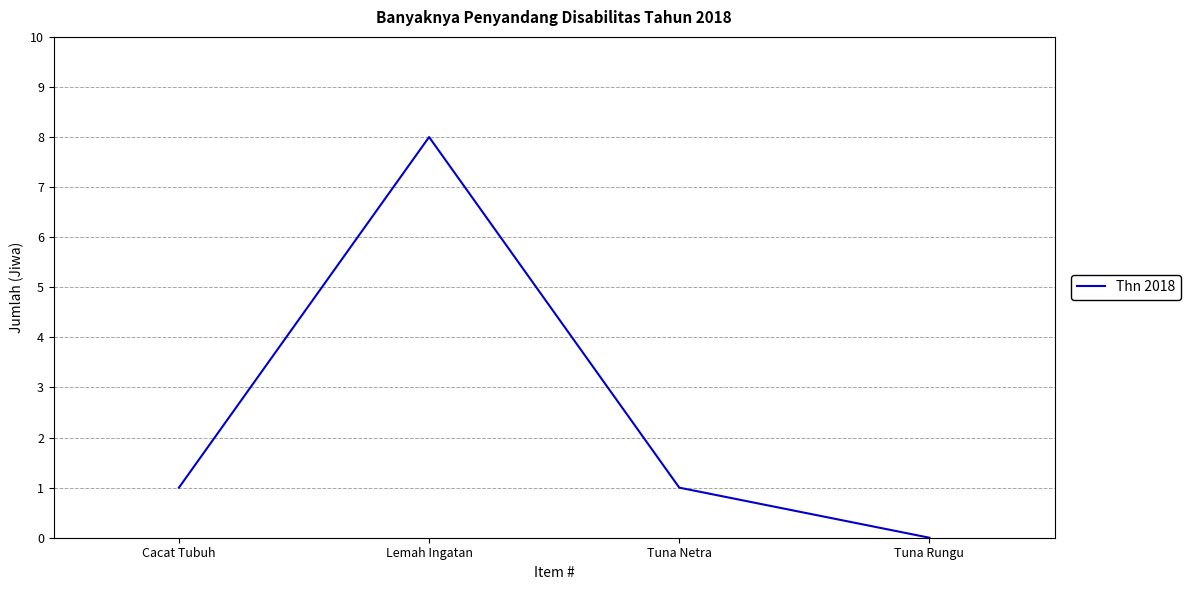

What position from the left is Lemah Ingatan?

2